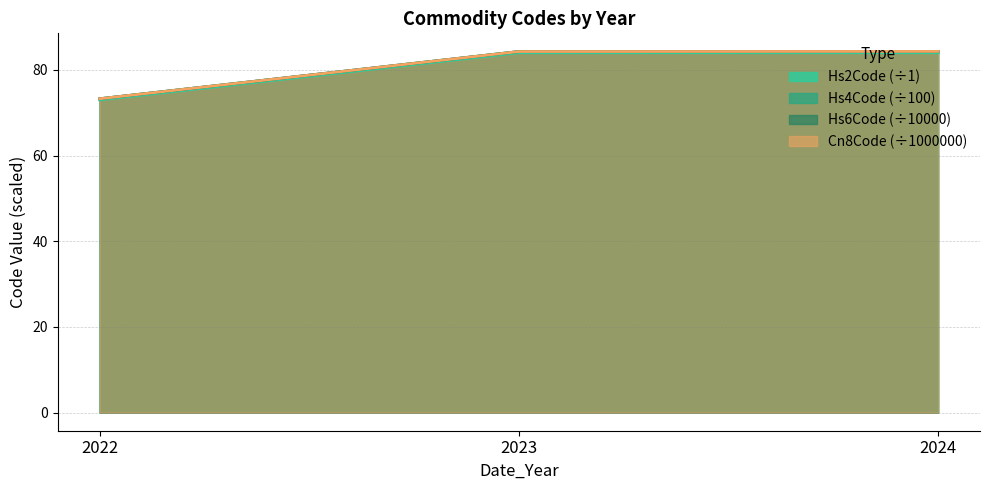

Which series has the largest total across all categories?

Cn8Code